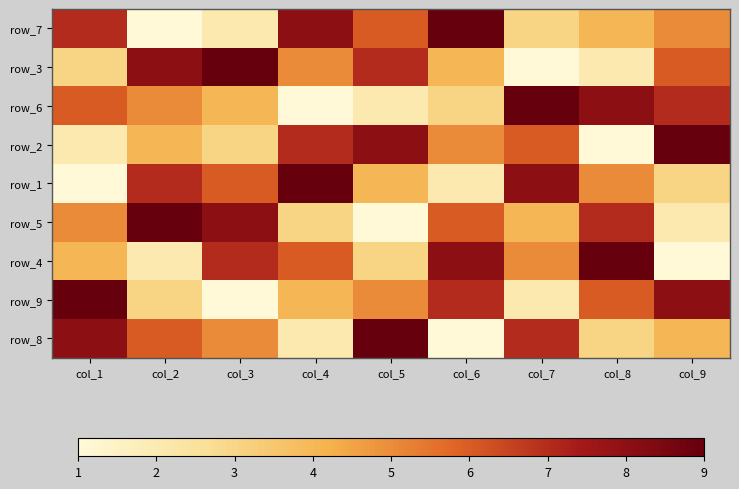

What is the maximum value shown in the chart?

9